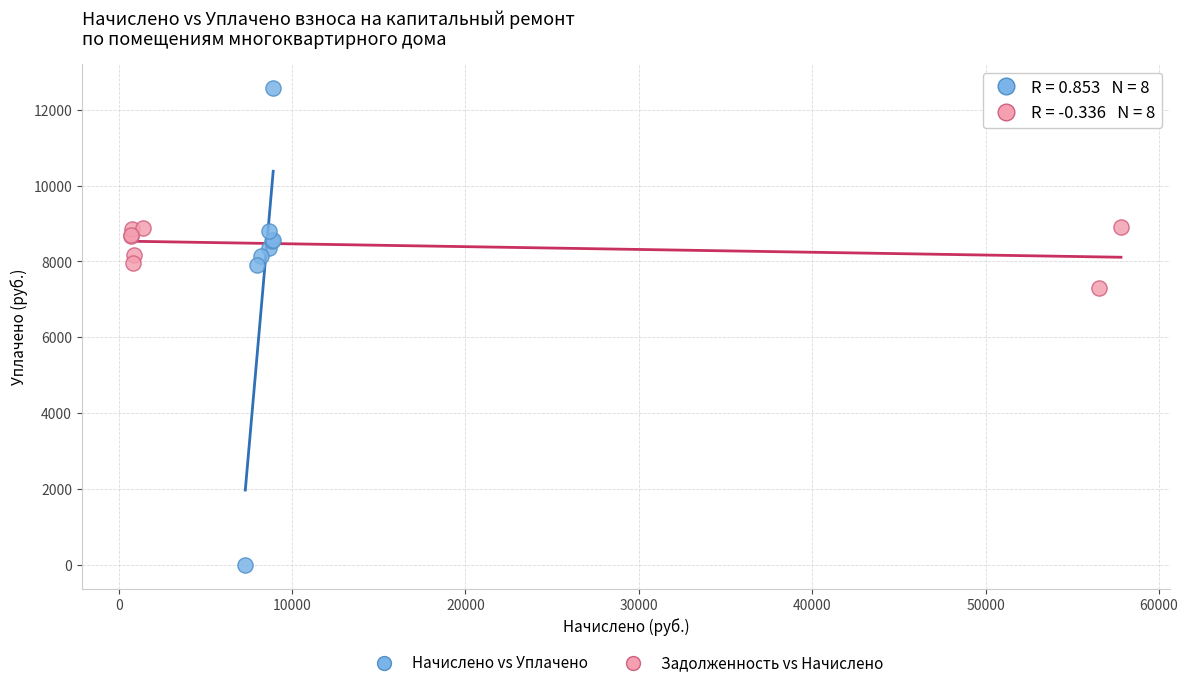

Which series has the largest Y range (max minus min)?

Начислено vs Уплачено